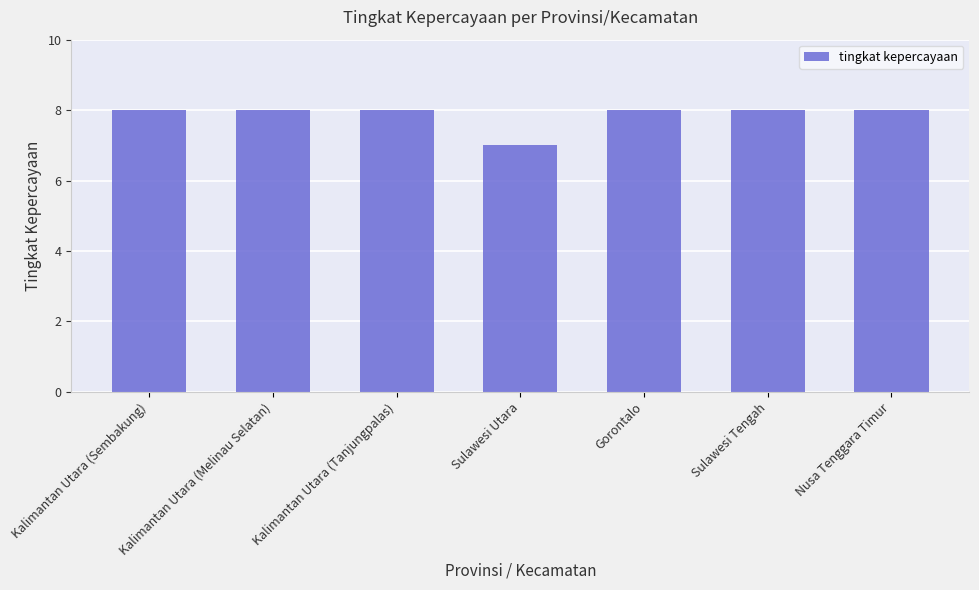

True or false: the data shows 7 at Sulawesi Utara.

True